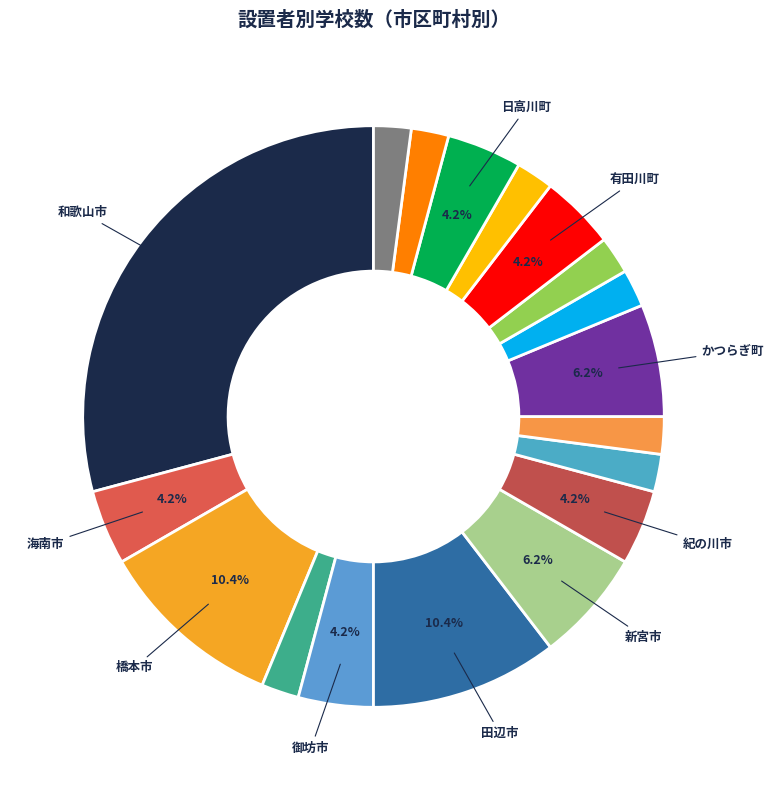

How many slices are in this pie chart?

18